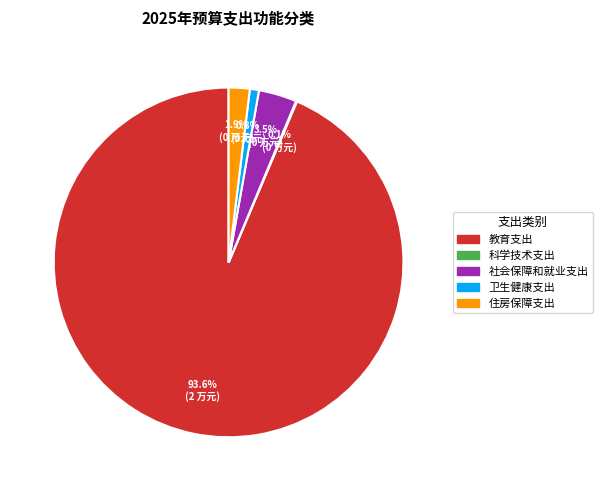

What percentage is the 教育支出 slice, to the nearest percent?

94%